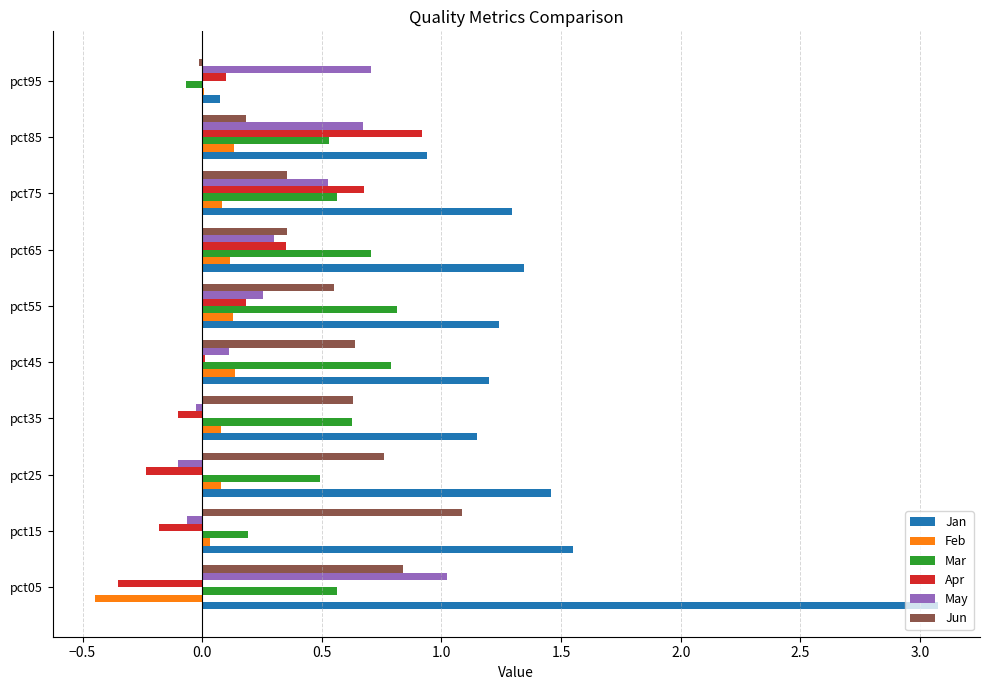

What is the total value across all series at pct75?

3.5